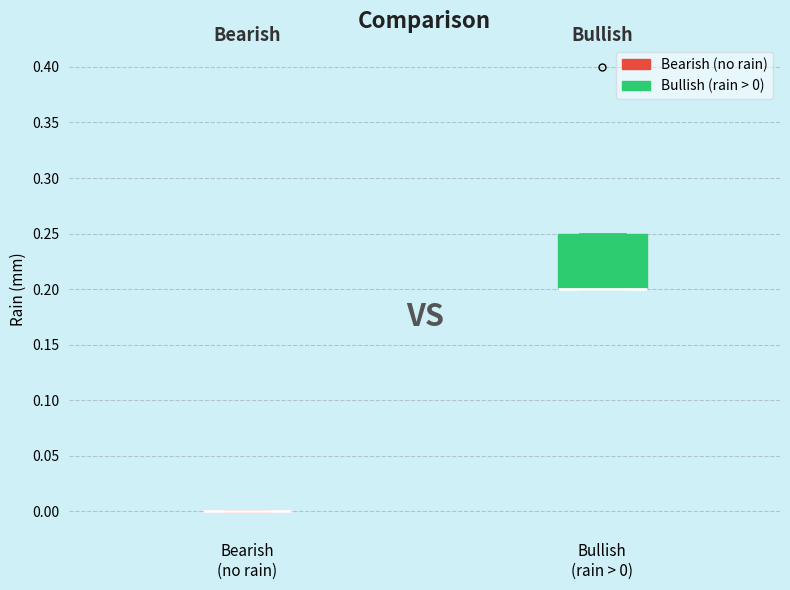

Reading left to right, read every box against the y-axis: the position of its median line, the range the box covers, and the ends of its whiskers. The values are not printed on the chart, so give them approximately, as read against the axis.

Bearish (no rain): box collapsed to a line at 0.00, whiskers 0.00 to 0.00
Bullish (rain > 0): median 0.20 (drawn on the box's lower edge), box 0.20 to 0.25, whiskers 0.20 to 0.25